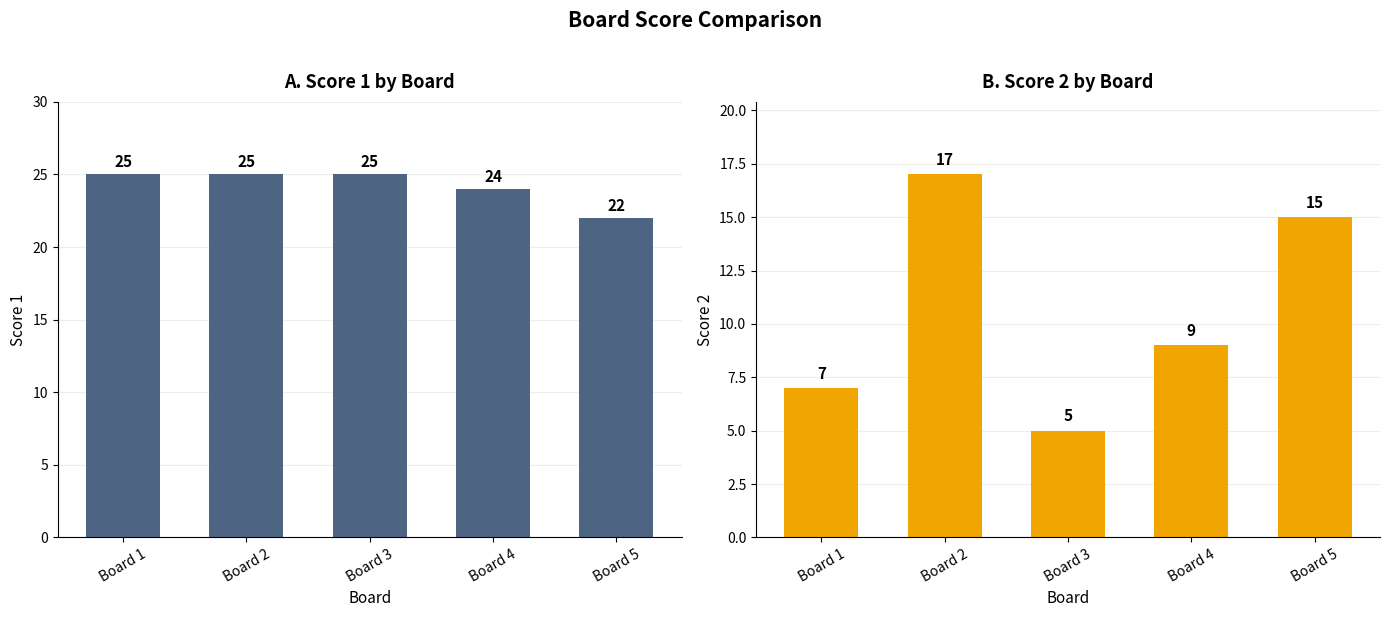

Is it true that Score 2 equals 9 at Board 4?

True